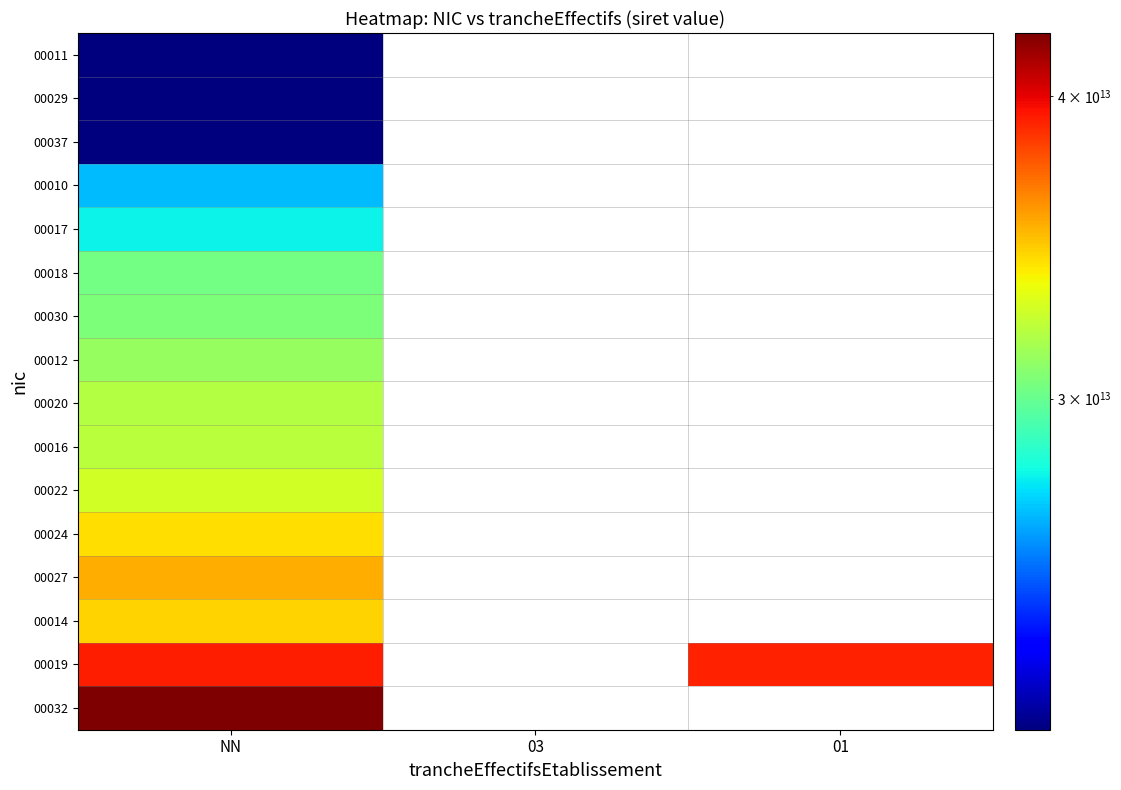

At which category is the sum across all series the highest?

NN